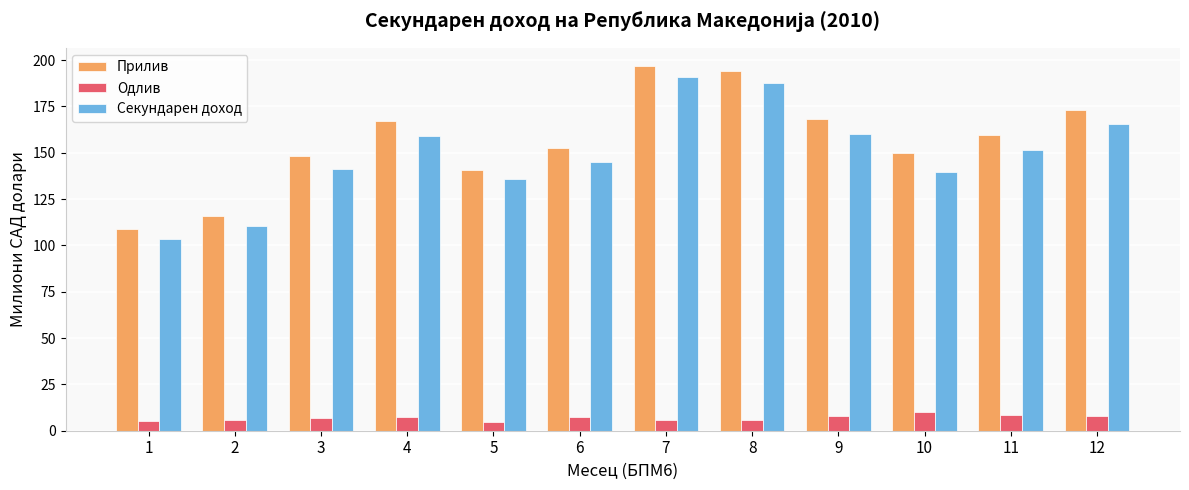

Count the number of data series in this chart.

3